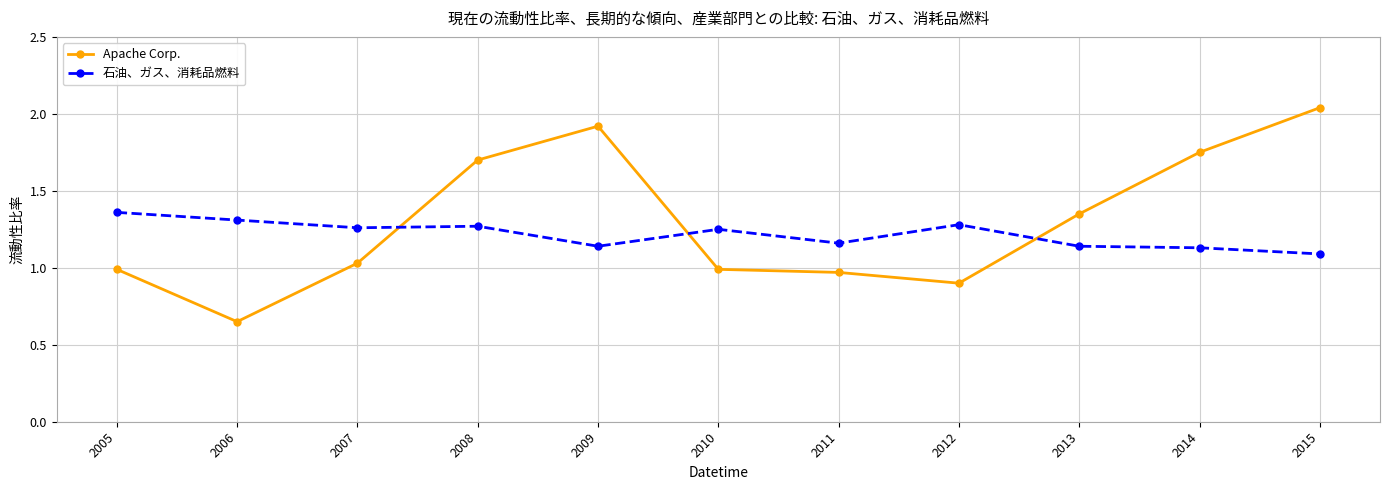

True or false: Apache Corp. has a value of 0.3 at 2010.

False